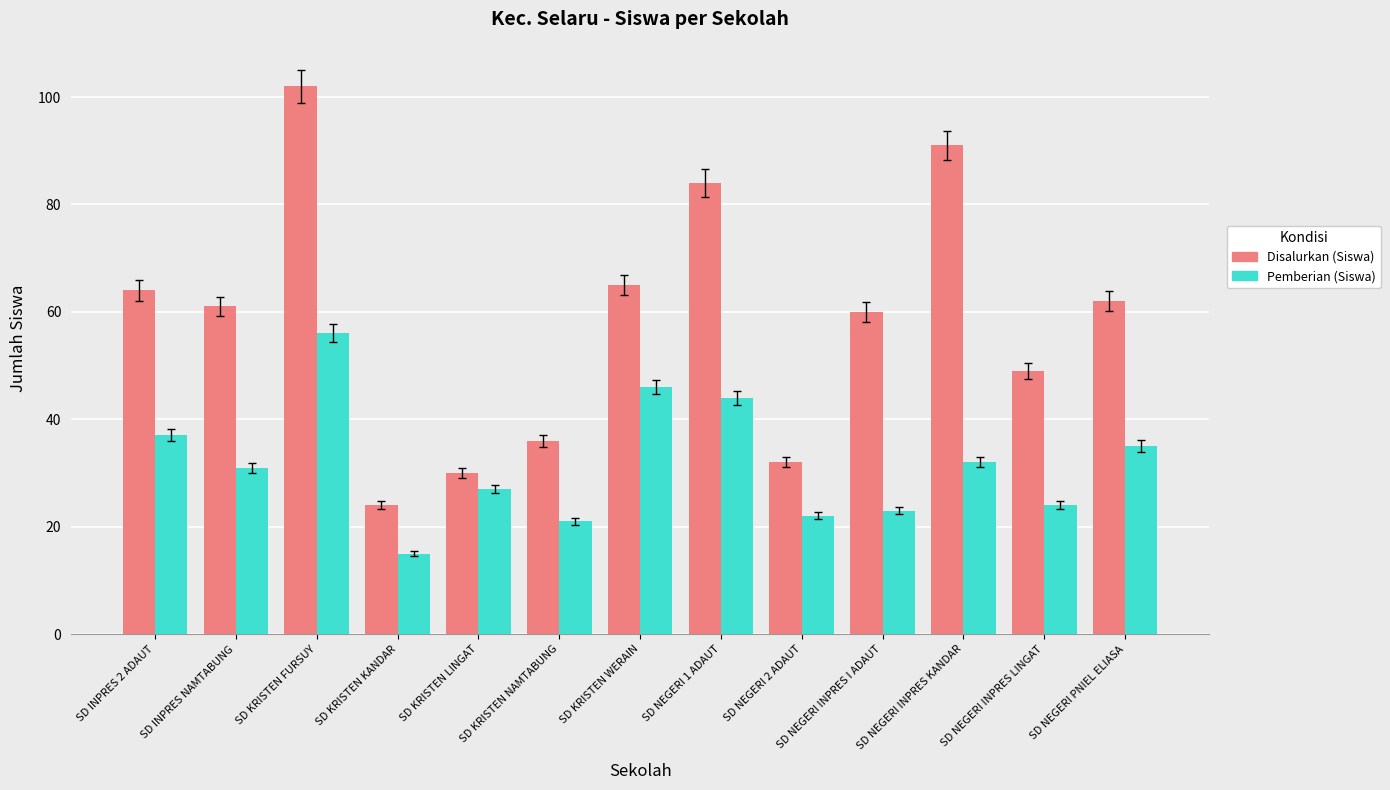

What is the difference between the second highest and second lowest values in the Disalurkan (Siswa) series?

61